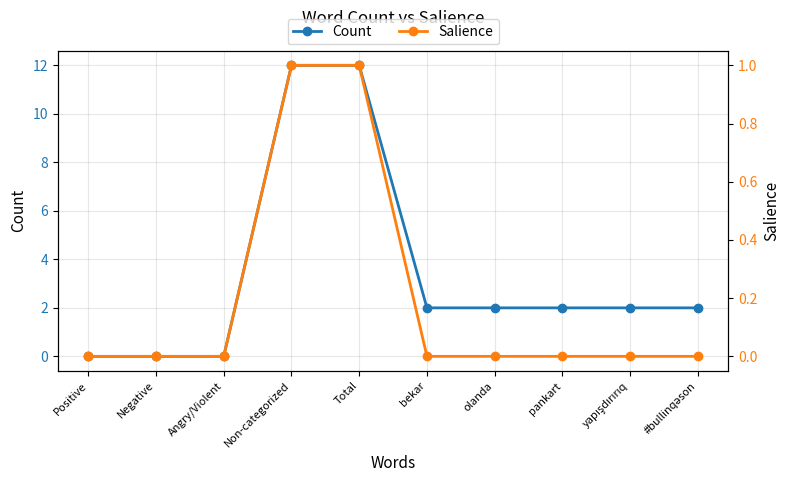

True or false: Count has a value of 12 at Non-categorized.

True